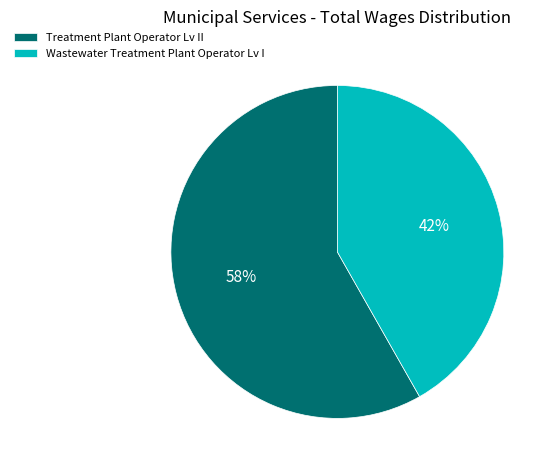

Count the number of slices in the pie.

2